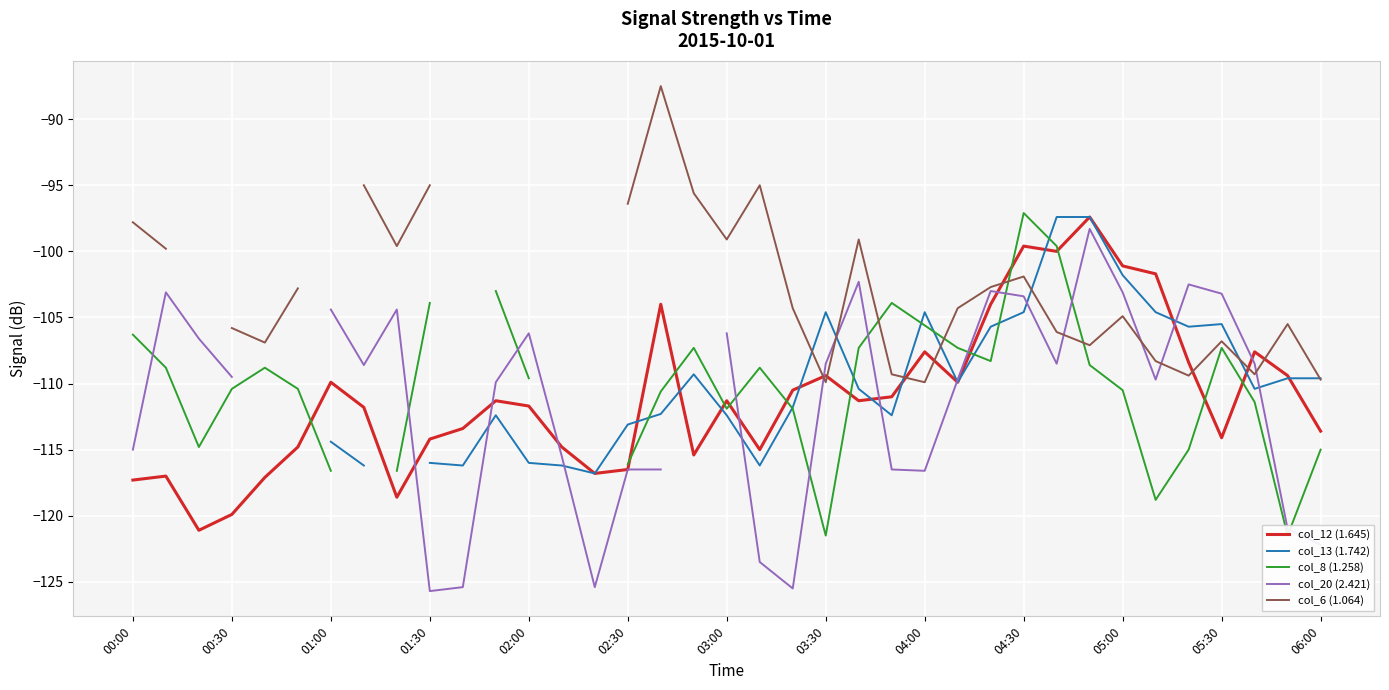

How many interior local peaks does the col_20 (2.421) series have?

7